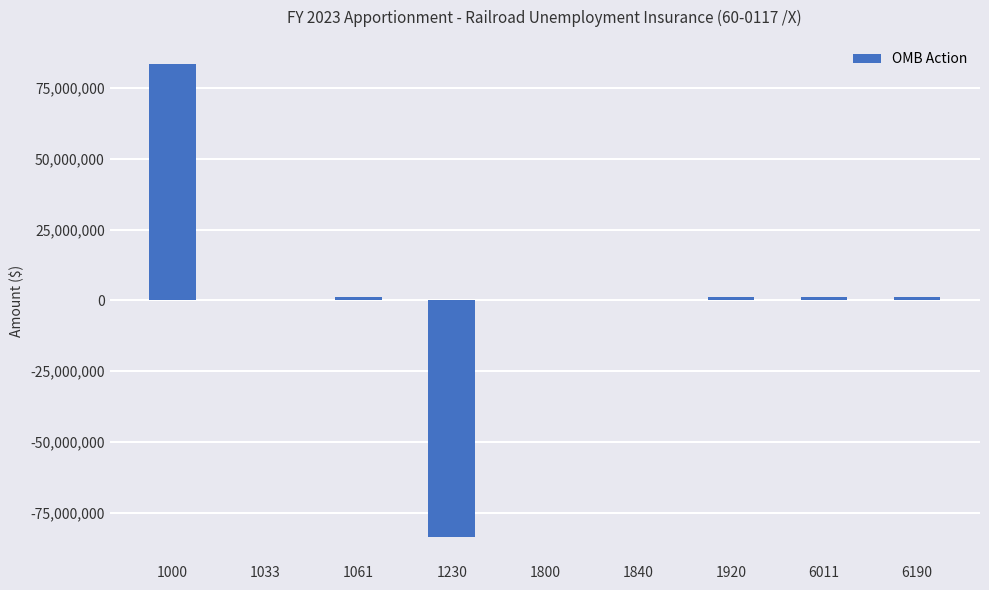

Are the bars grouped side by side (vs. stacked)?

No